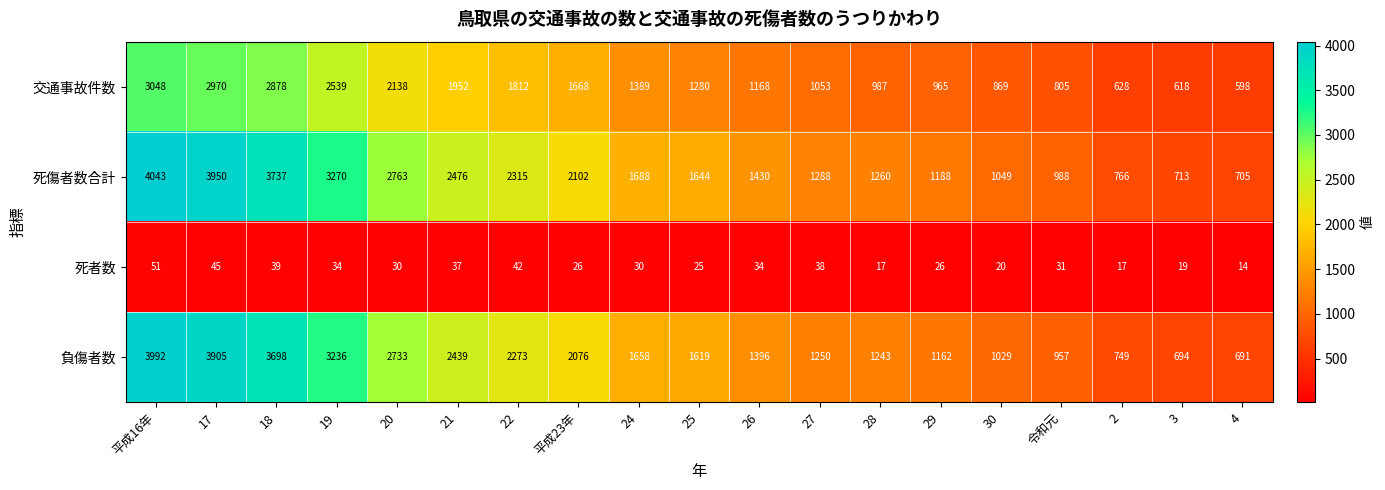

Which category has the lowest value across all series?

4